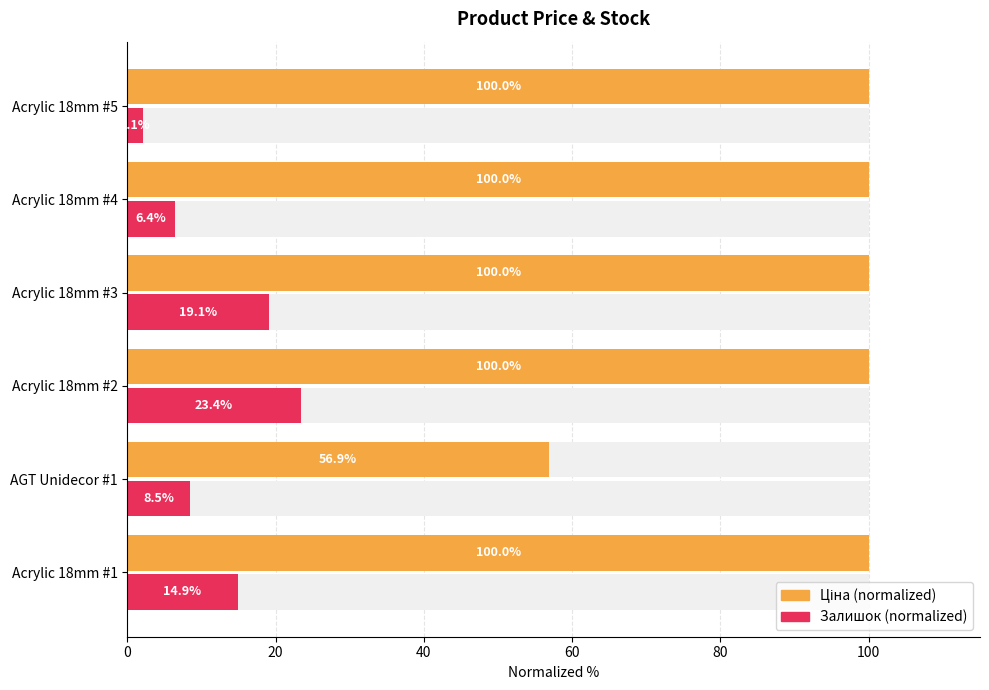

List the series in order of their overall mean, highest first.

Ціна, Залишок